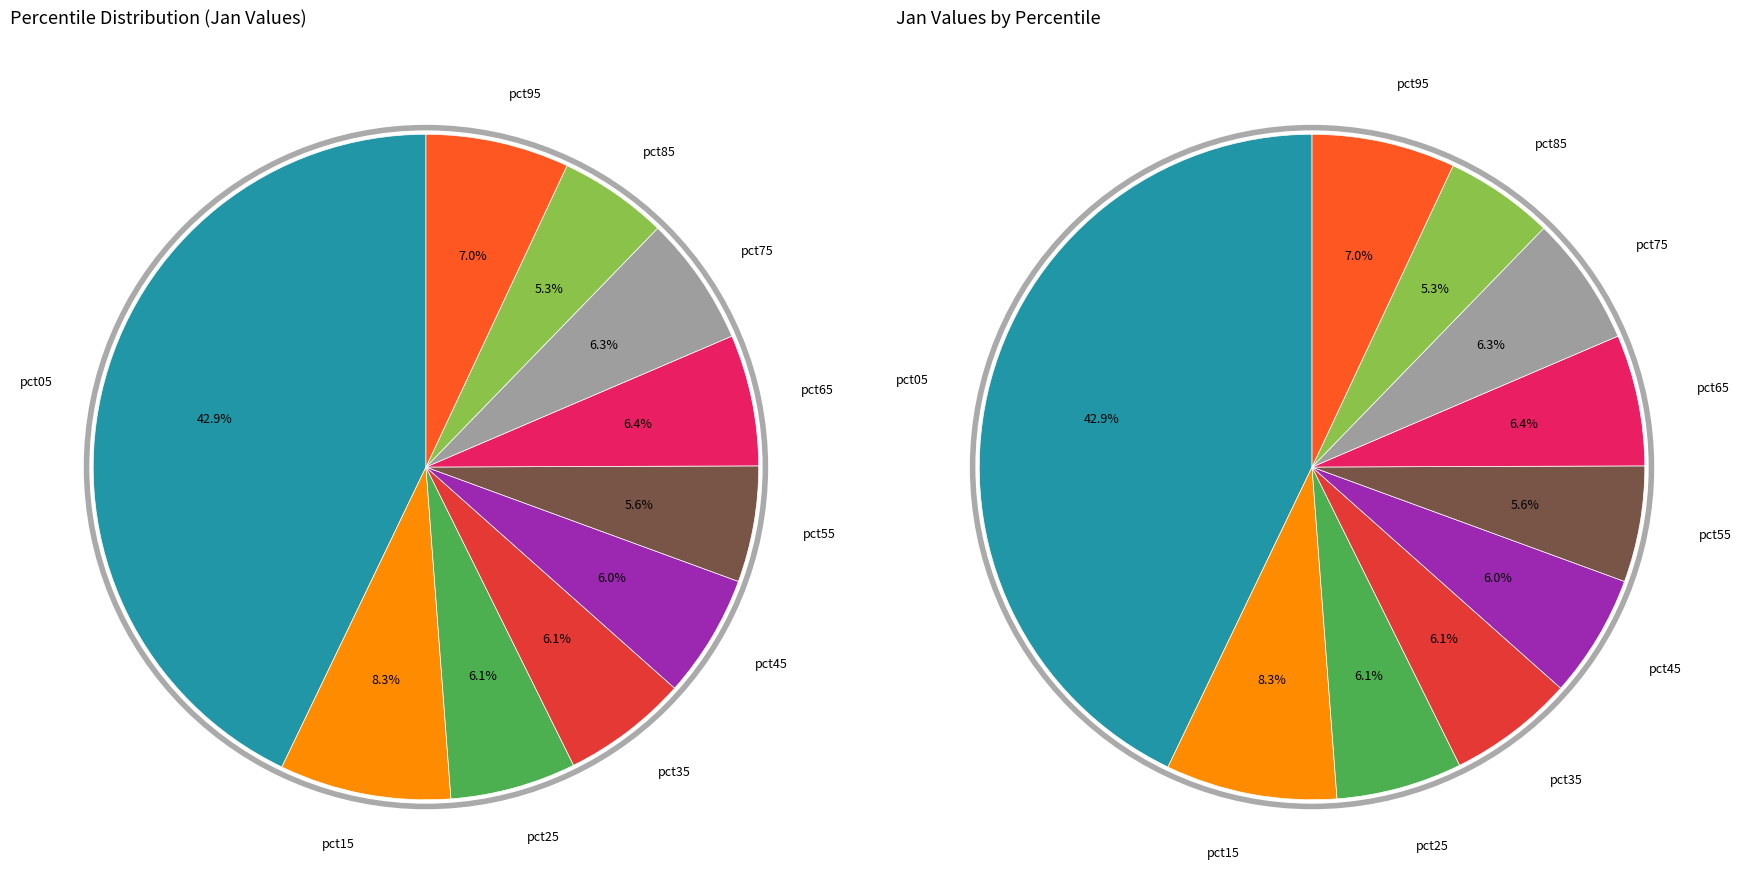

Rank the categories by value from lowest to highest.

pct85, pct55, pct45, pct35, pct25, pct75, pct65, pct95, pct15, pct05